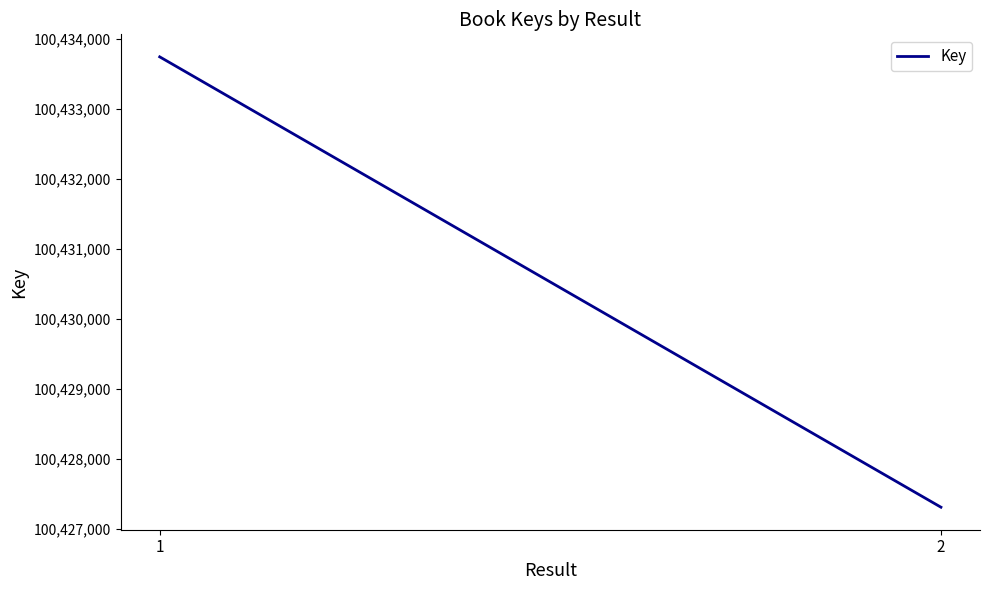

List the labels in order of value, smallest first.

2, 1